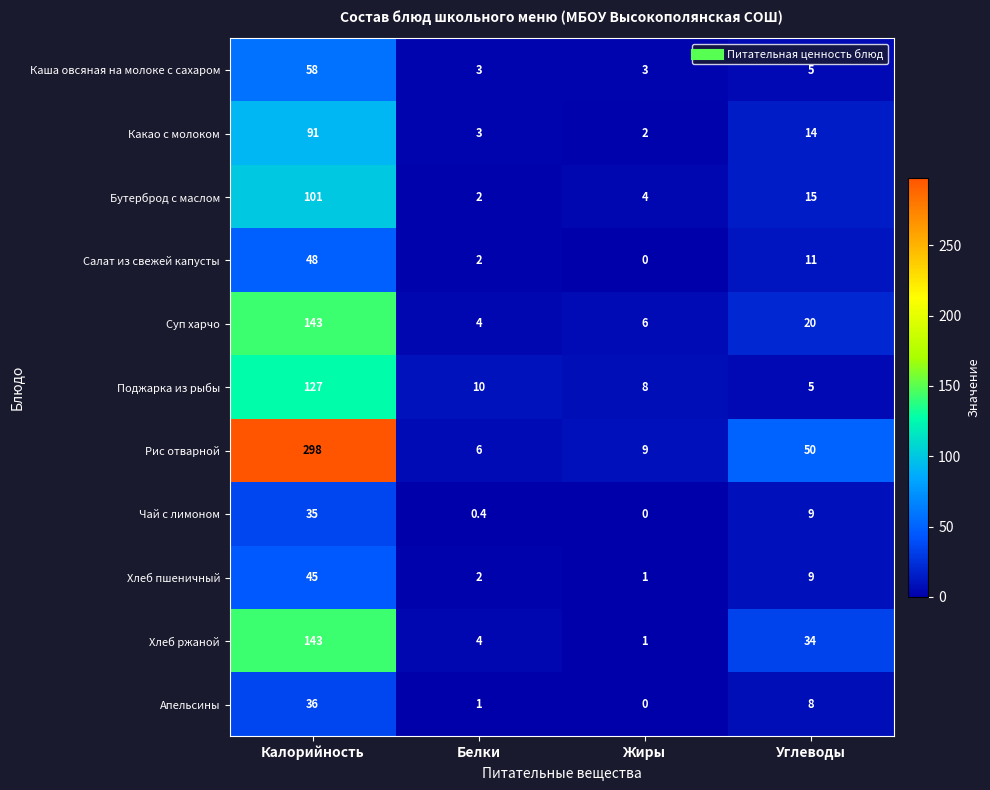

Which series has the widest spread of values?

Рис отварной